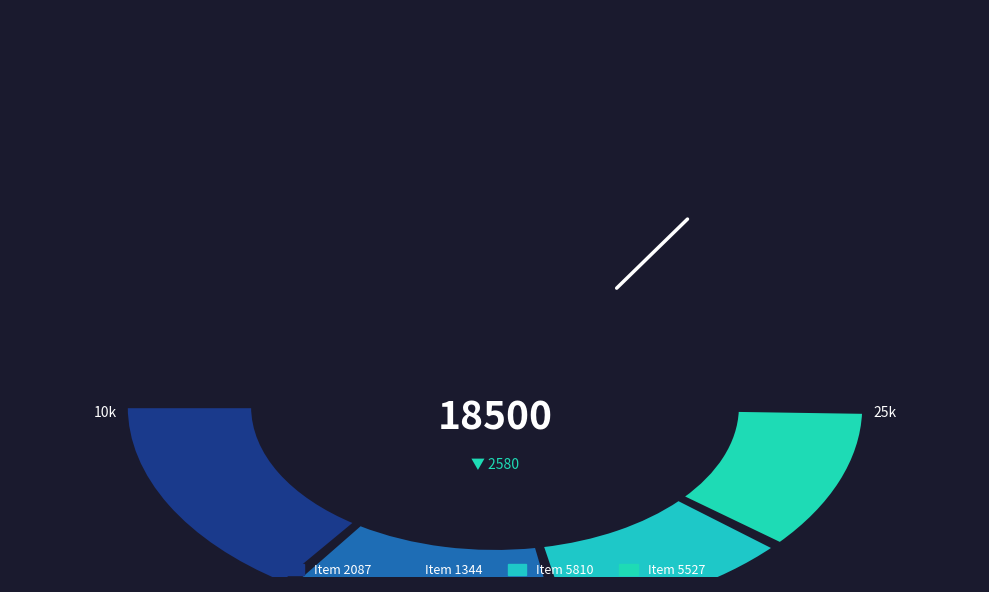

To the nearest percent, what portion does 5810 represent?

22%